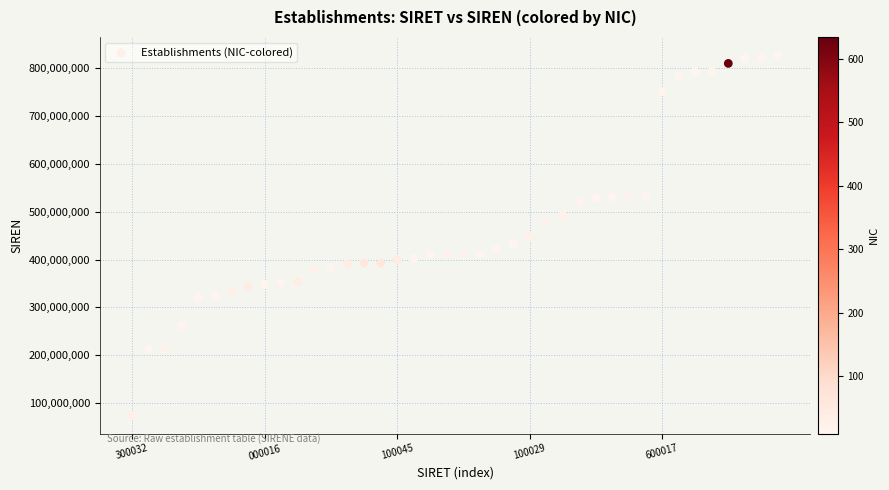

What is the range of Y values (max minus min)?

754263102